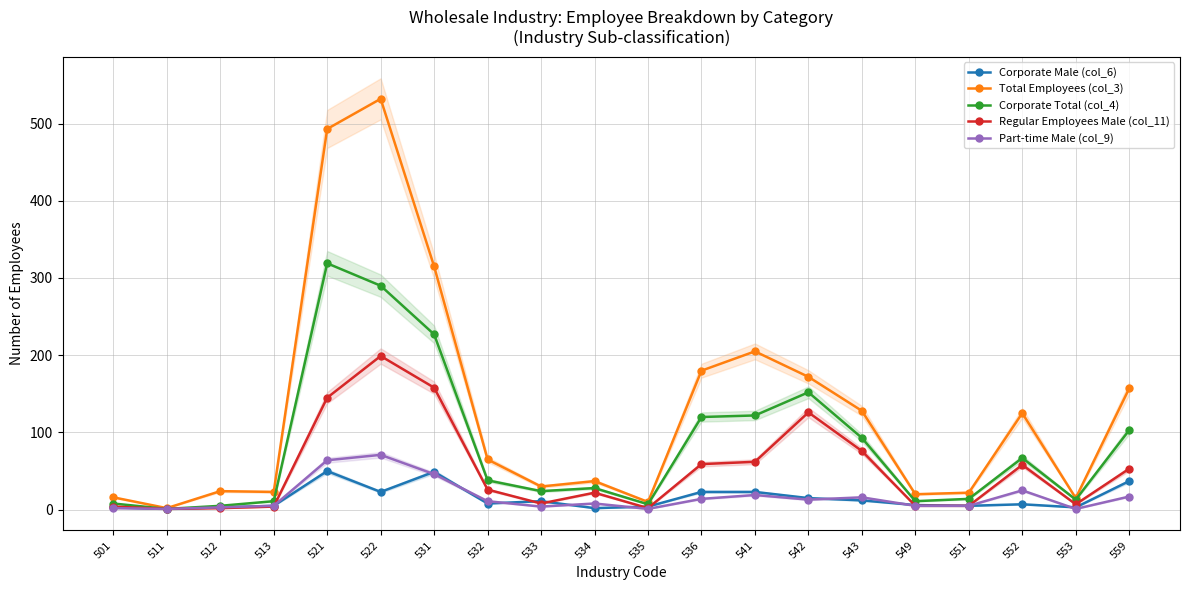

At which category does the chart reach its minimum across all series?

511